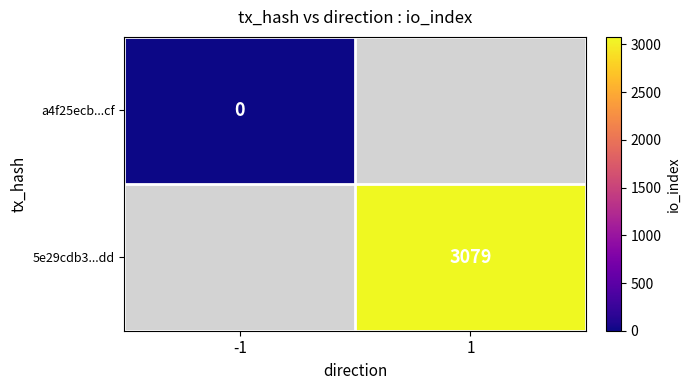

True or false: 5e29cdb3...dd has a value of 5468 at 1.

False